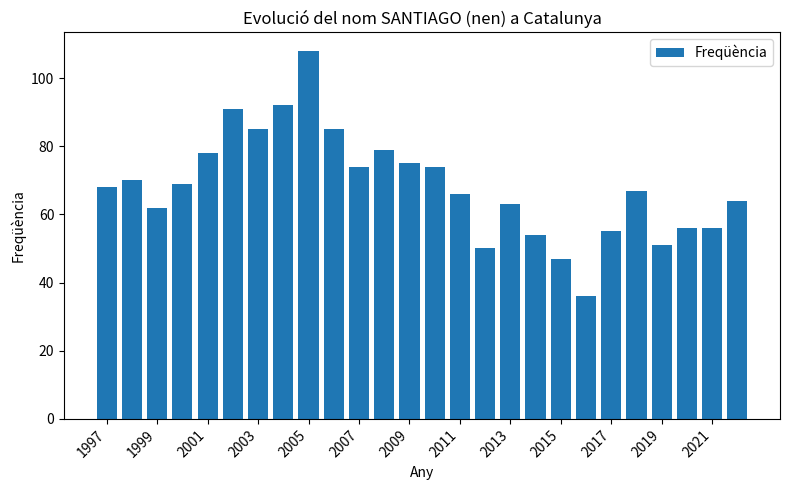

Are the bars grouped side by side (vs. stacked)?

No